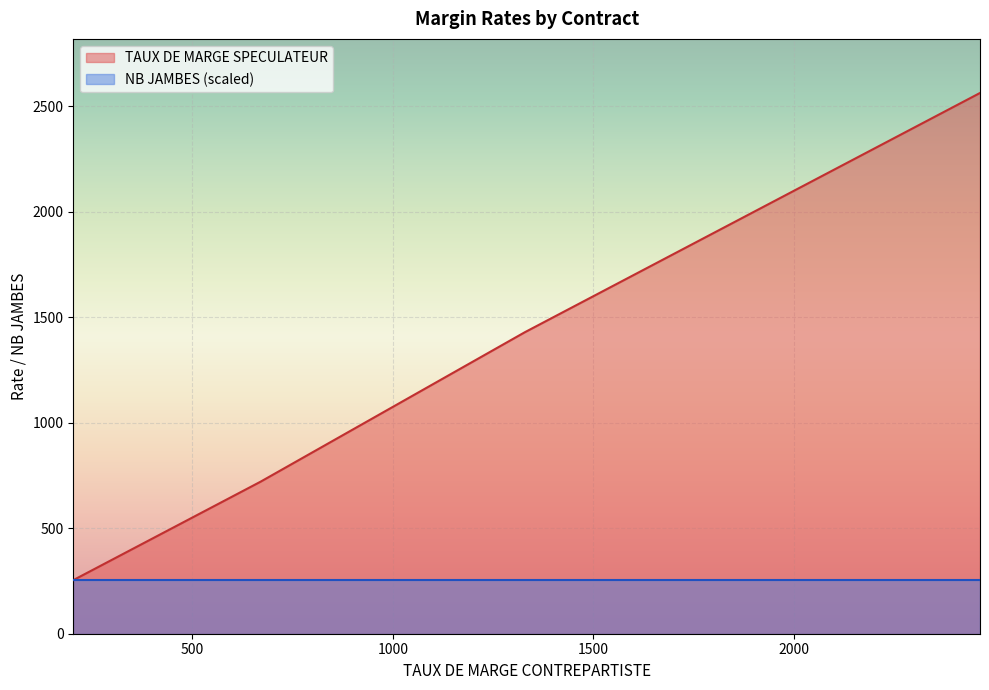

True or false: NB JAMBES has more than 2 interior local peaks.

False